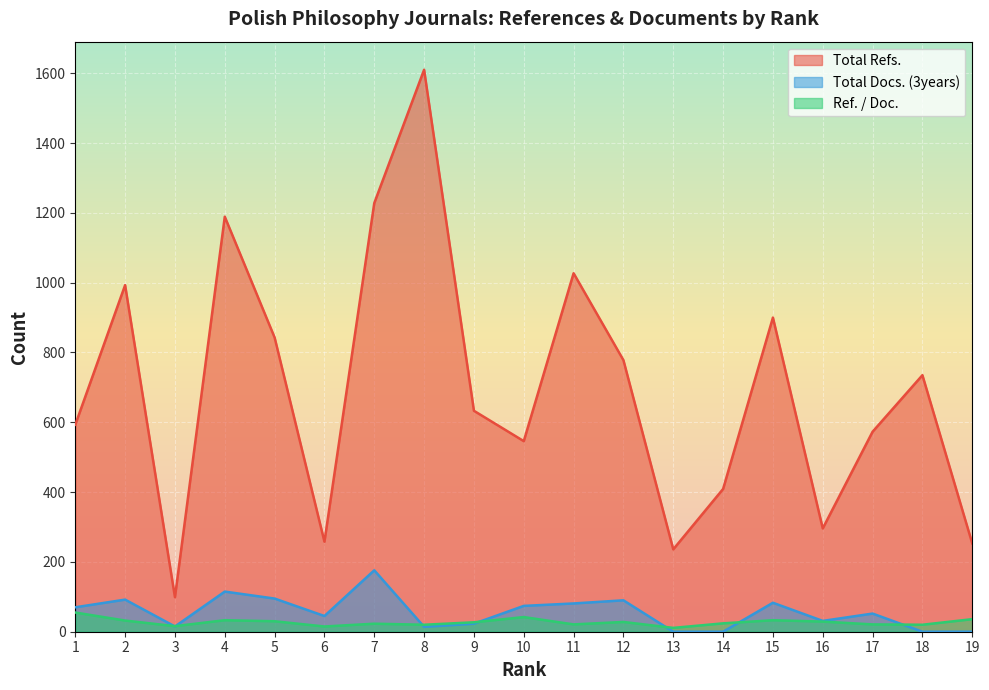

How many times do Ref. / Doc. and Total Docs. (3years) cross each other?

7